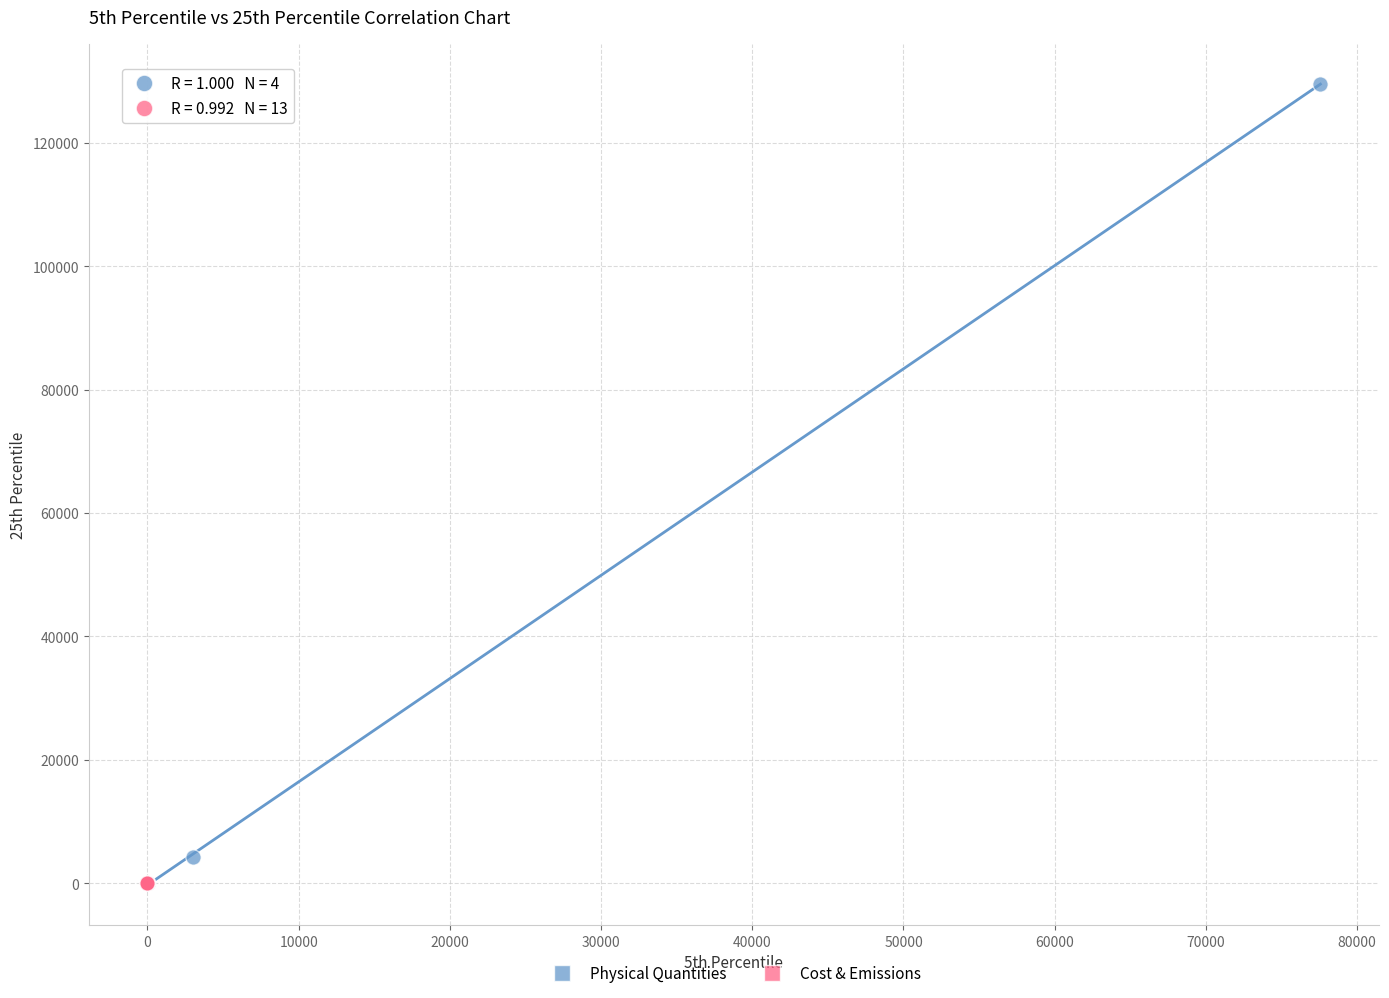

Which series has the widest spread of Y values?

Physical Quantities